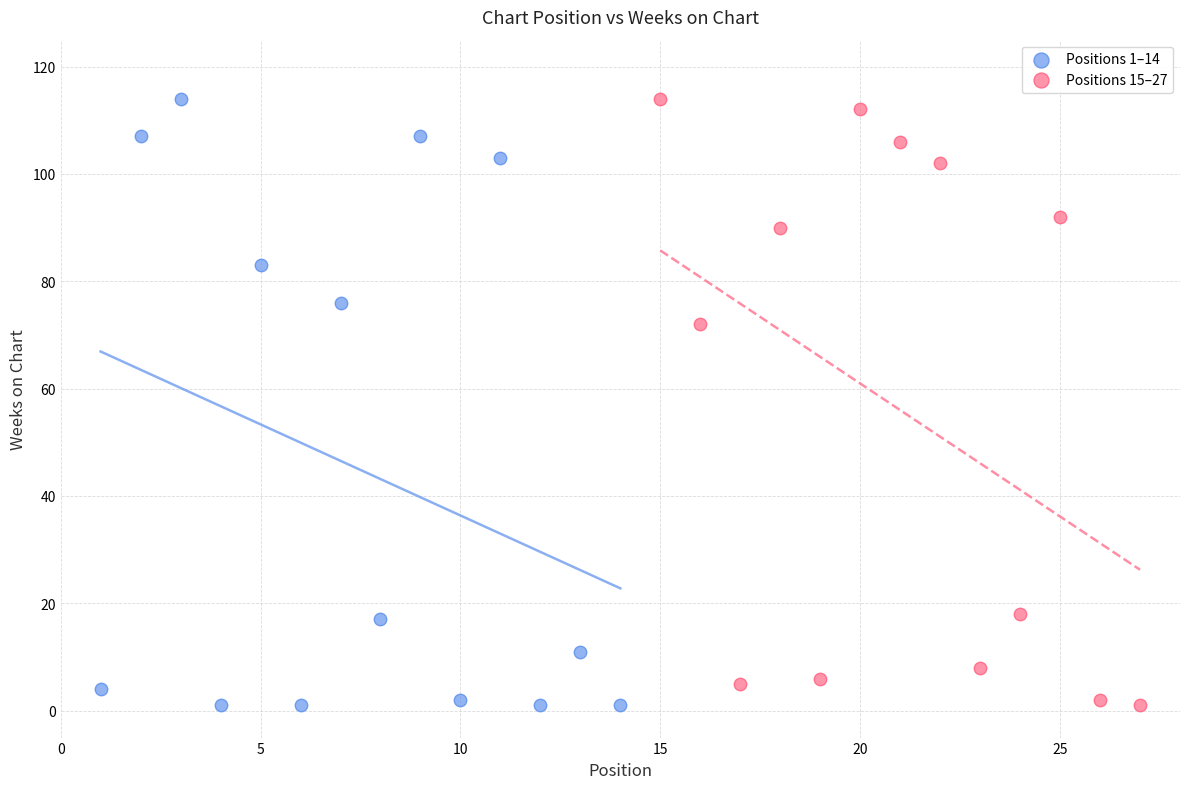

What are all the series names shown in the legend?

Positions 1–14, Positions 15–27